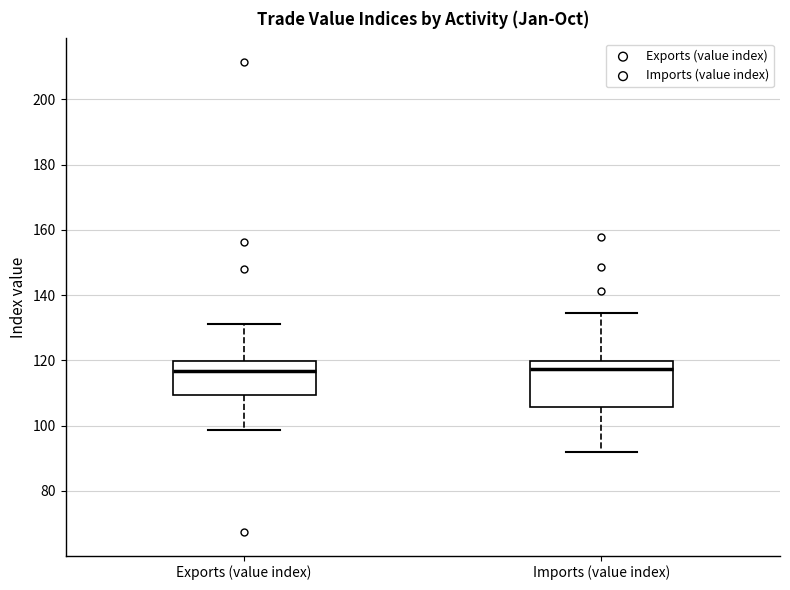

Comparing the boxes themselves (not the whiskers), which one is the tallest?

Imports (value index)